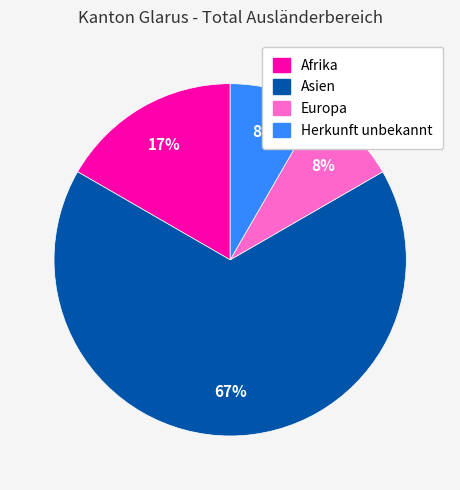

Between Afrika and Asien, which is larger?

Asien